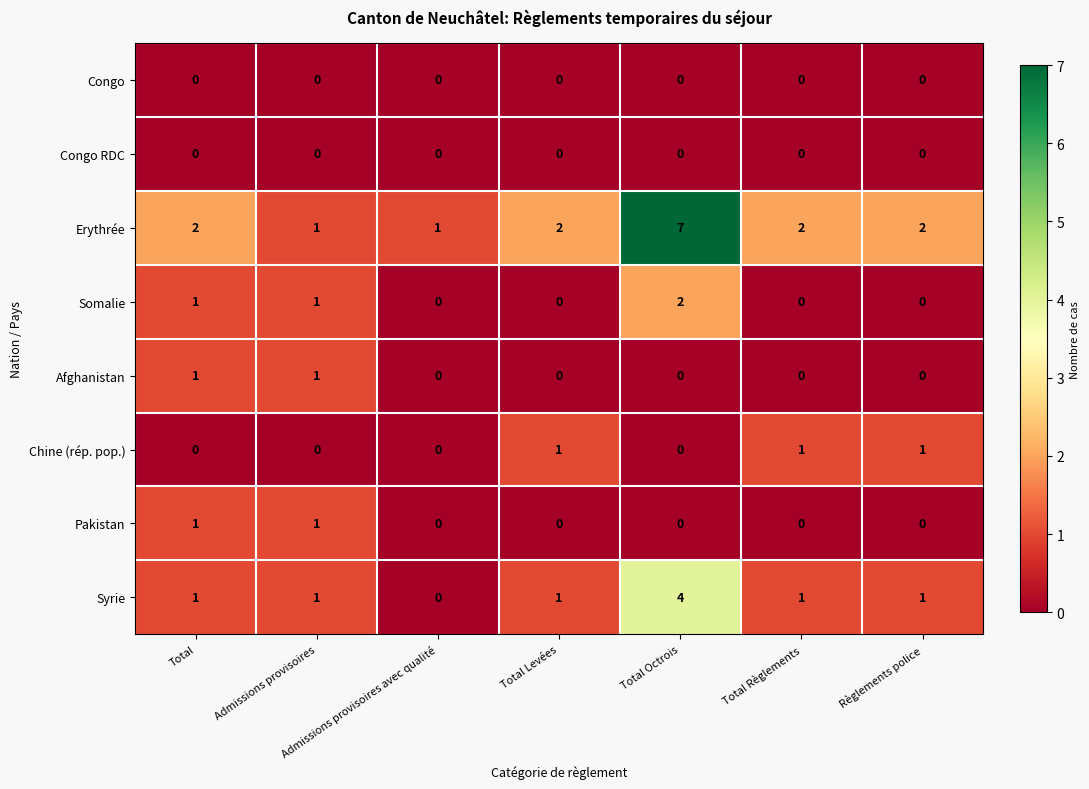

How many data points in Syrie are less than 1?

1